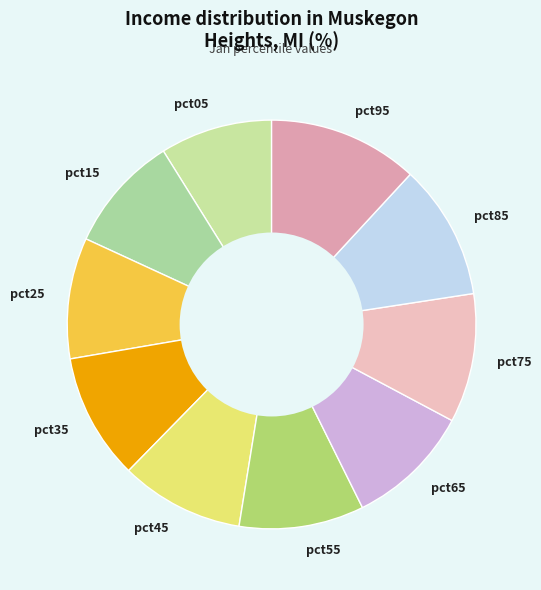

True or false: pct85 accounts for 20% of the total.

False